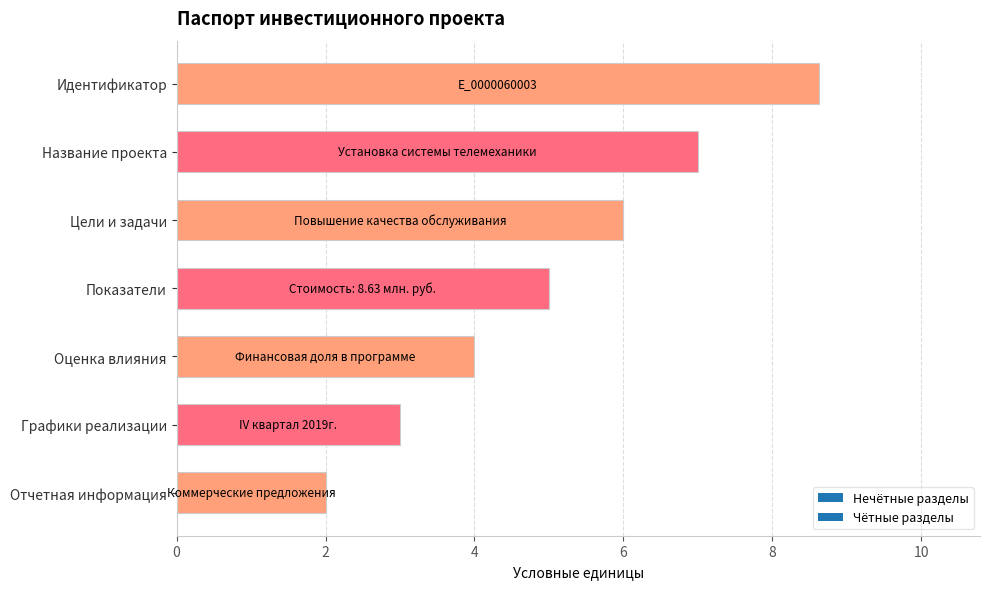

What is the value of the 5th bar from the top?

4.0